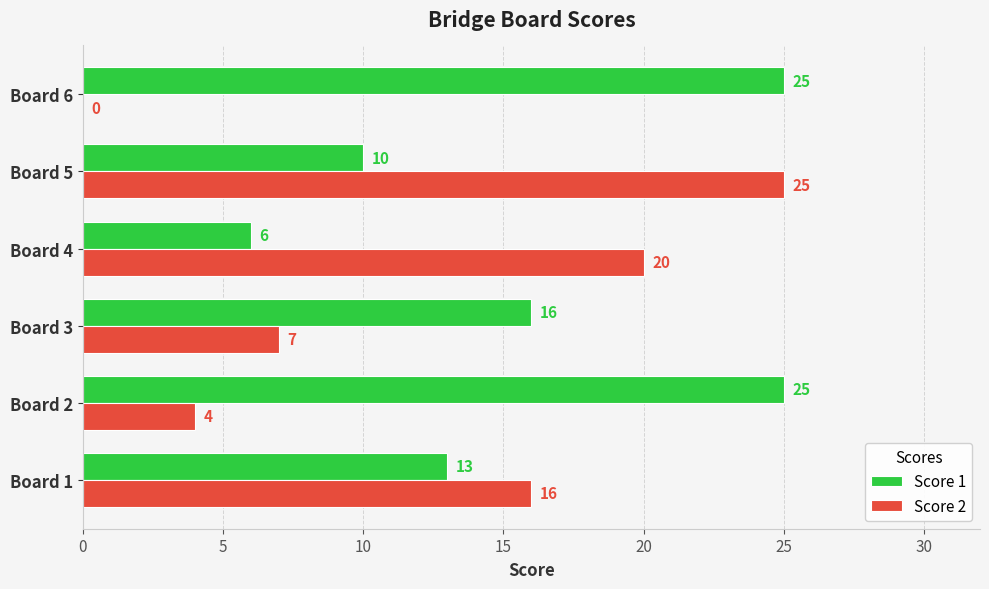

What is the sum of all Score 1 values?

95